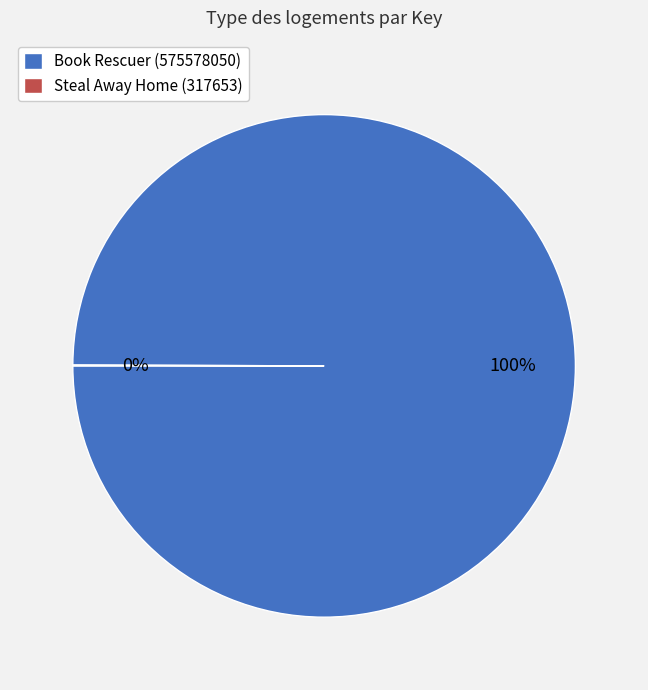

What percentage is the Book Rescuer (575578050) slice, to the nearest percent?

100%